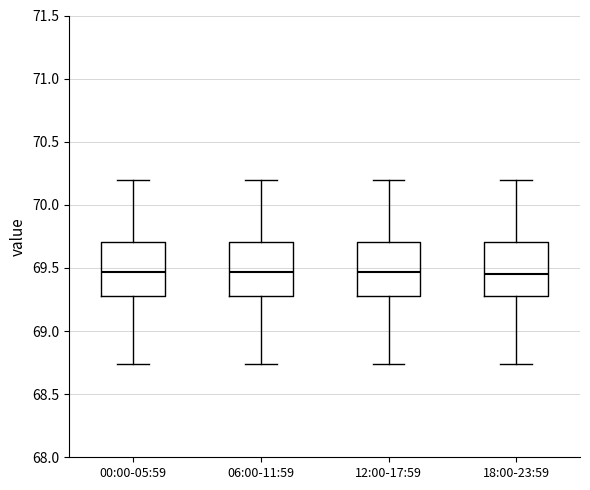

Reading left to right, read every box against the y-axis: the position of its median line, the range the box covers, and the ends of its whiskers. The values are not printed on the chart, so give them approximately, as read against the axis.

00:00-05:59: median 69.45, box 69.30 to 69.70, whiskers 68.75 to 70.20
06:00-11:59: median 69.45, box 69.30 to 69.70, whiskers 68.75 to 70.20
12:00-17:59: median 69.45, box 69.30 to 69.70, whiskers 68.75 to 70.20
18:00-23:59: median 69.45, box 69.30 to 69.70, whiskers 68.75 to 70.20